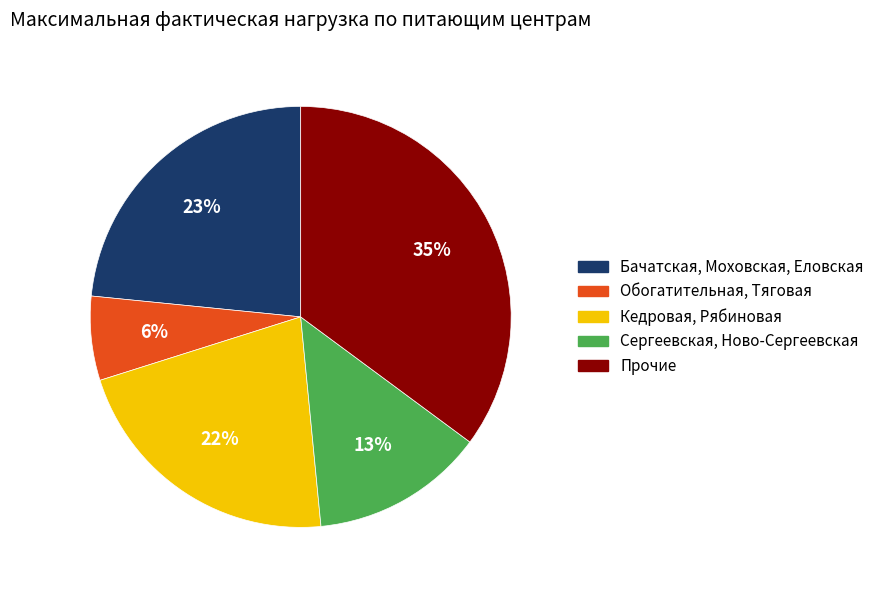

Is there a majority slice in this chart?

No